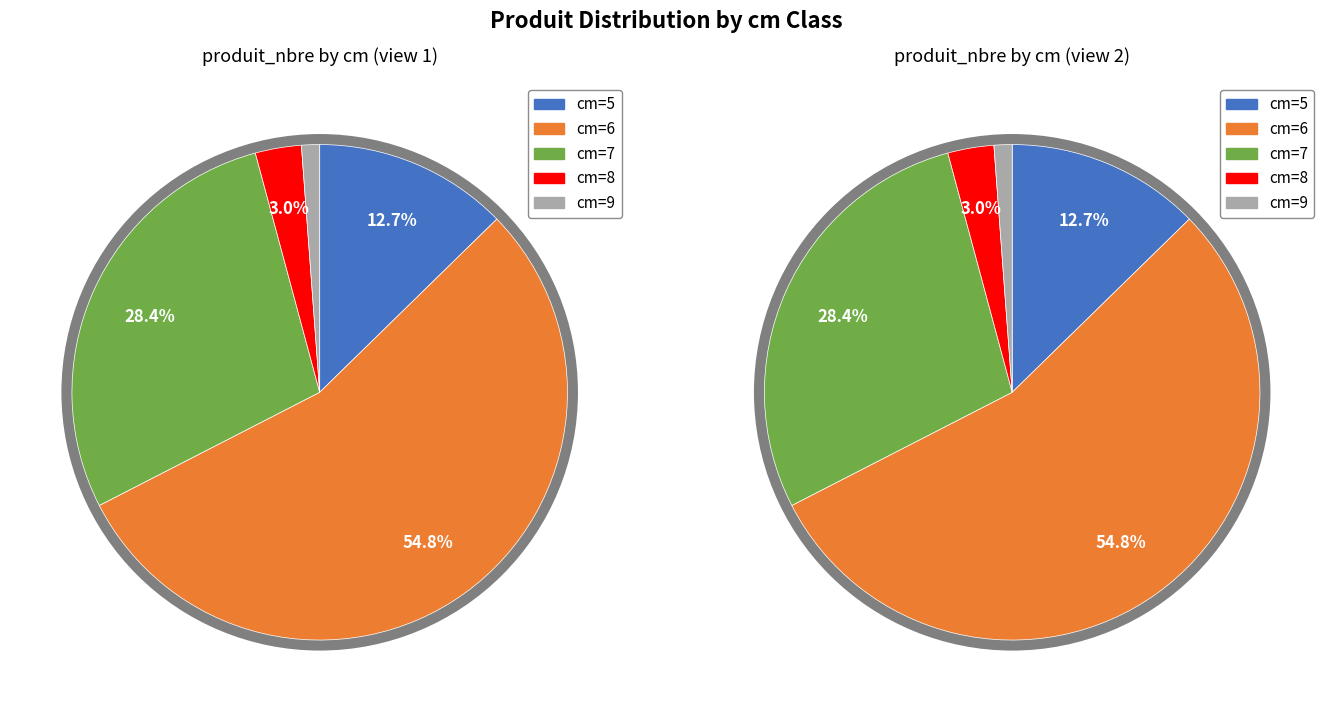

Do 6 and 5 together represent more than half of the pie?

Yes